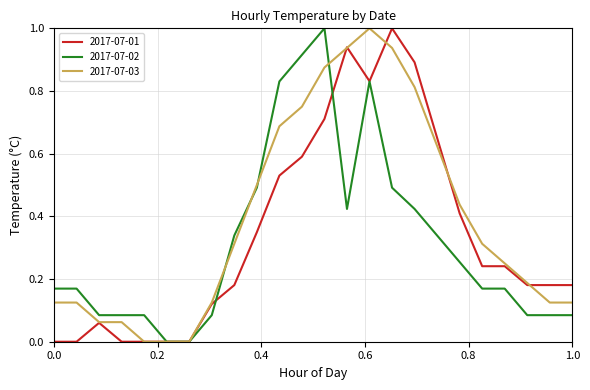

Which series has the largest total across all categories?

2017-07-03